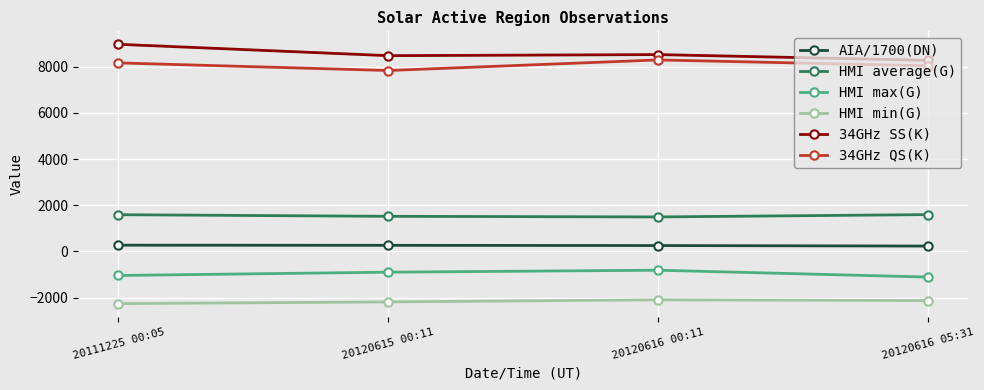

What is the average value of the HMI average(G) series?

1552.9